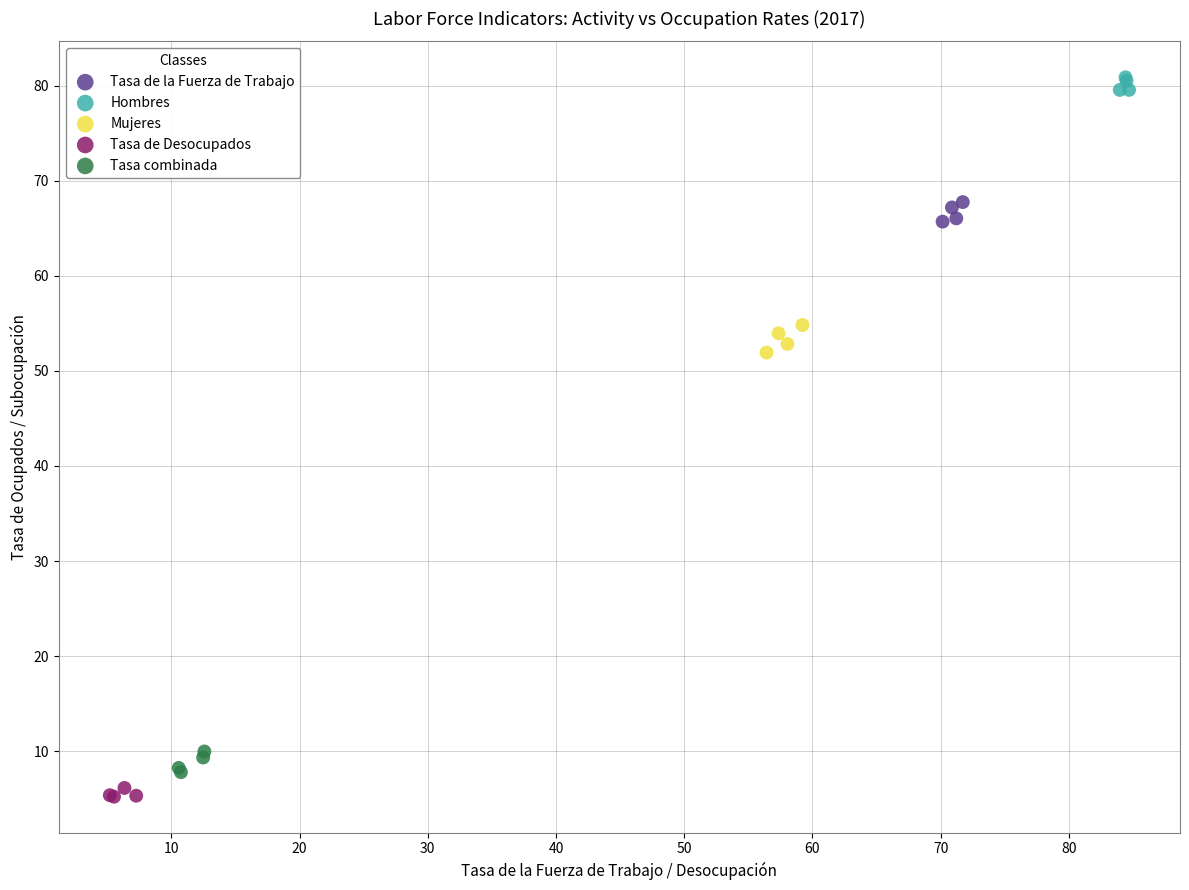

Which series contains the highest Y value?

Hombres